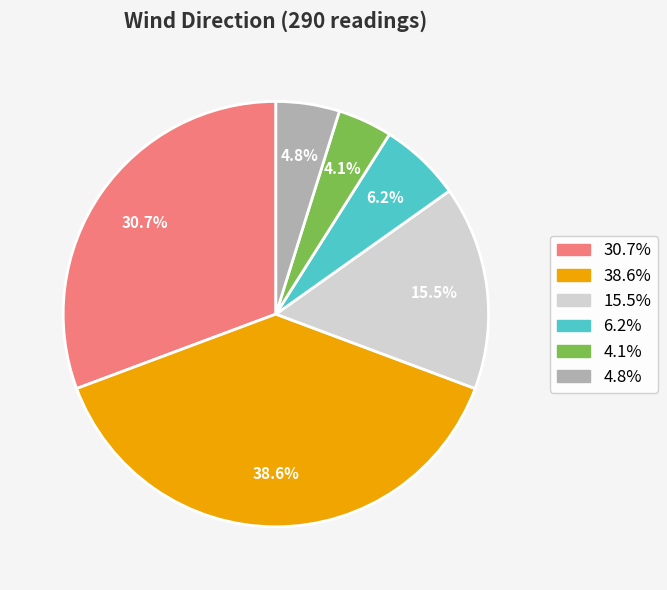

Is there any slice that represents more than half of the pie?

No